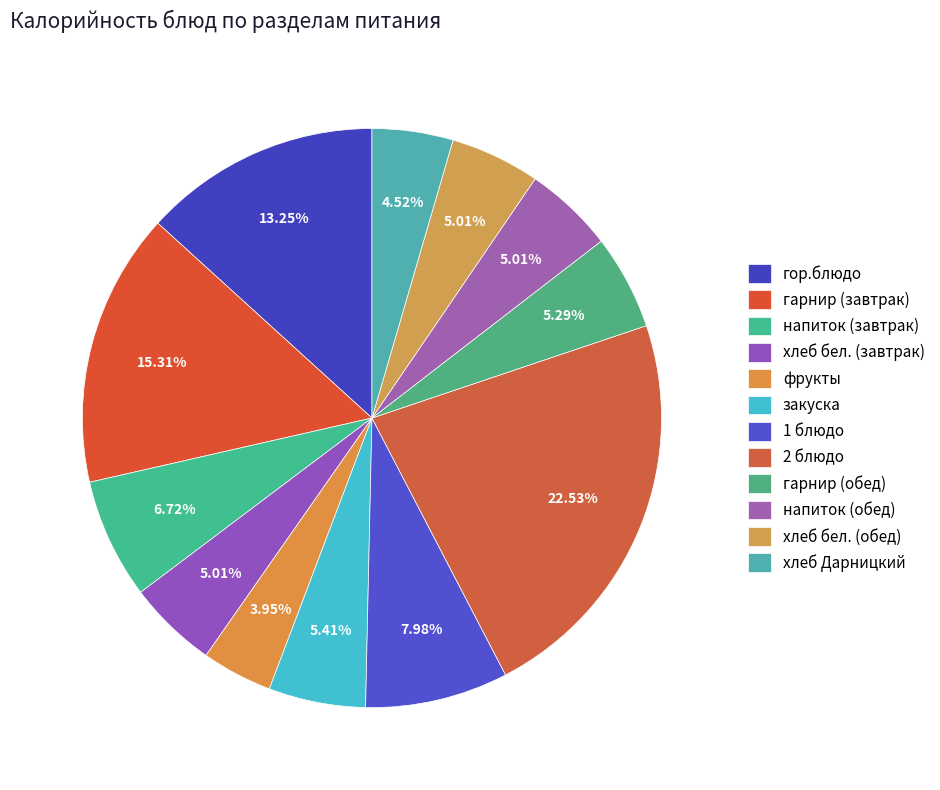

How many segments does this pie chart have?

12